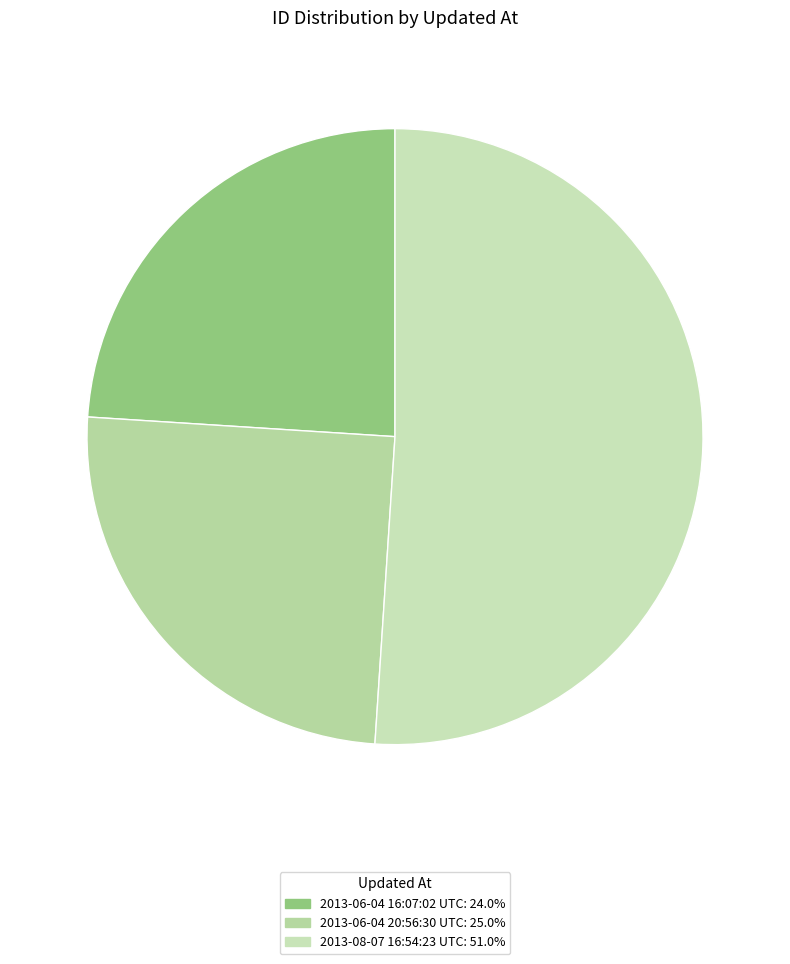

How many segments does this pie chart have?

3